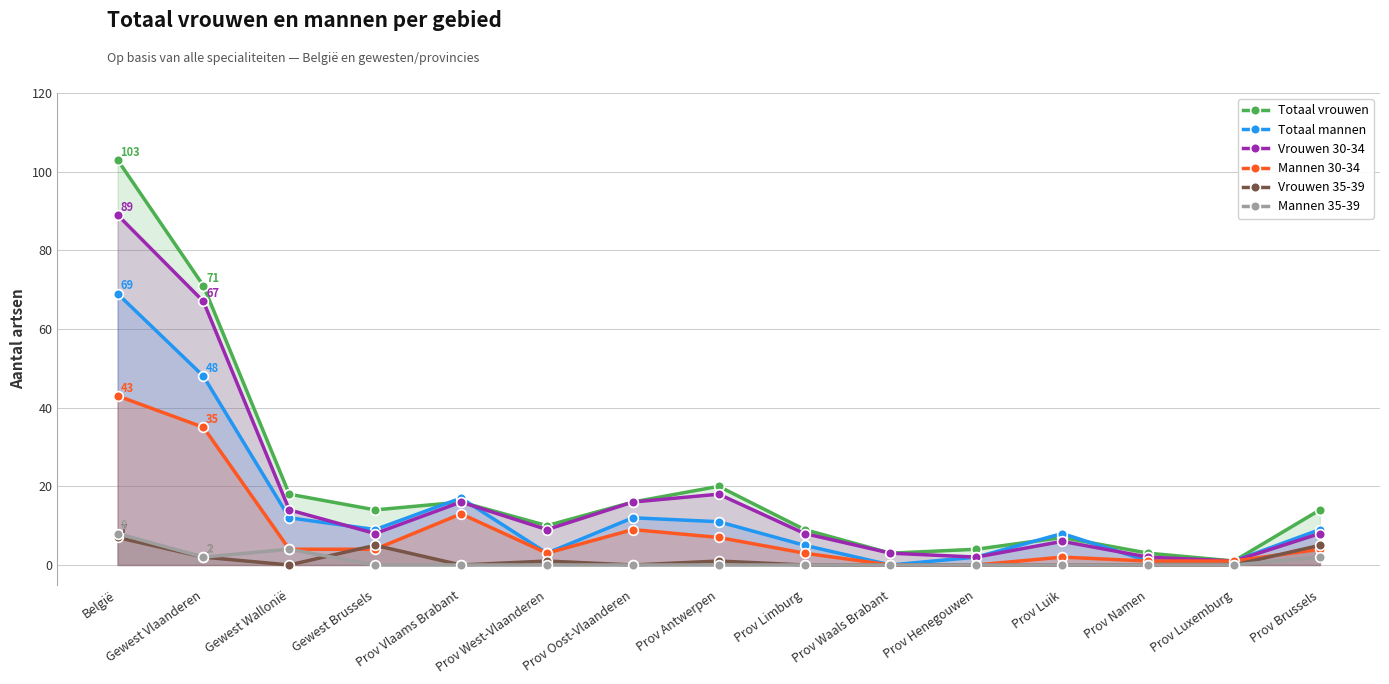

Reading left to right, transcribe all the data shown in this chart.

Totaal vrouwen: 103	71	18	14	16	10	16	20	9	3	4	7	3	1	14
Totaal mannen: 69	48	12	9	17	3	12	11	5	0	2	8	1	1	9
Vrouwen 30-34: 89	67	14	8	16	9	16	18	8	3	2	6	2	1	8
Mannen 30-34: 43	35	4	4	13	3	9	7	3	0	0	2	1	1	4
Vrouwen 35-39: 7	2	0	5	0	1	0	1	0	0	0	0	0	0	5
Mannen 35-39: 8	2	4	0	0	0	0	0	0	0	0	0	0	0	2